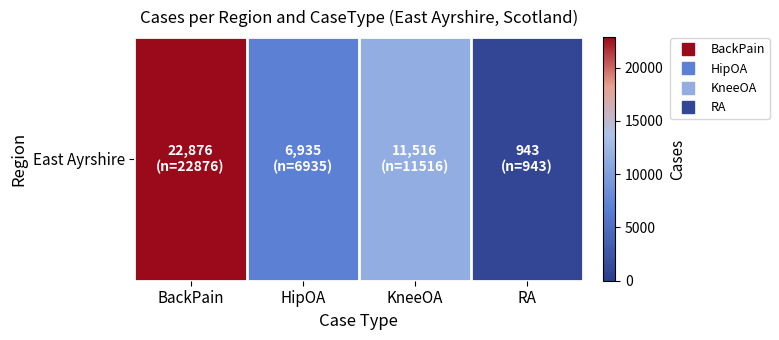

List the labels in order of value, largest first.

BackPain, KneeOA, HipOA, RA